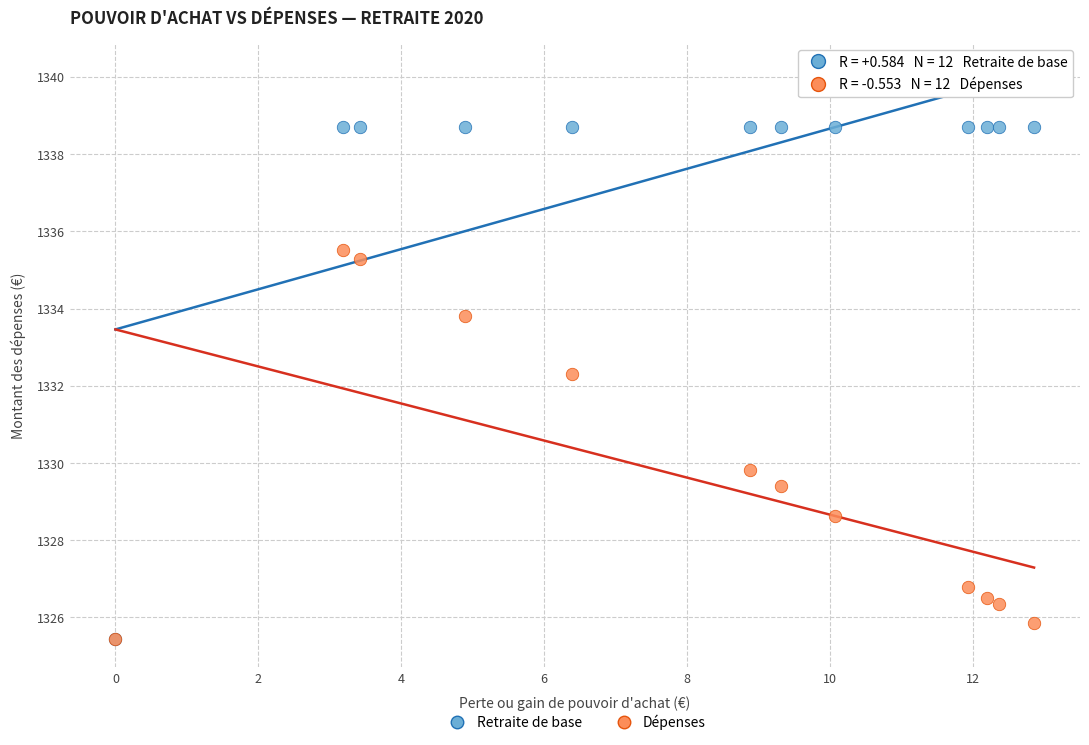

Which series has the widest spread of Y values?

Retraite de base